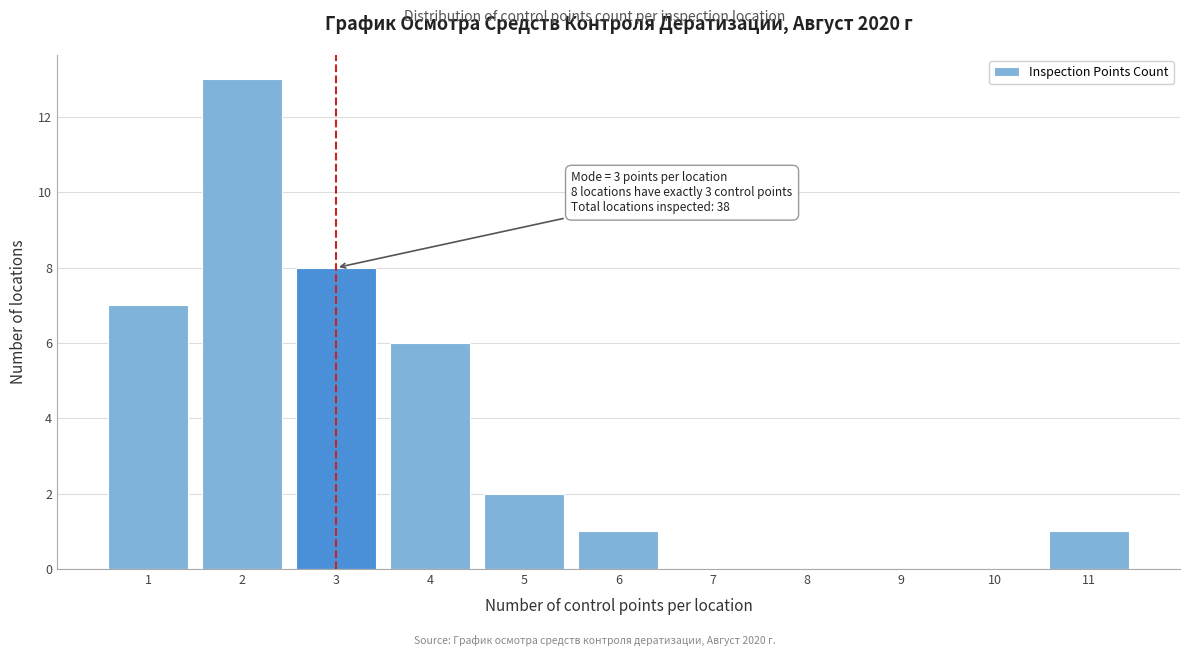

Over which range of the x-axis is the bar tallest?

1.5 to 2.5